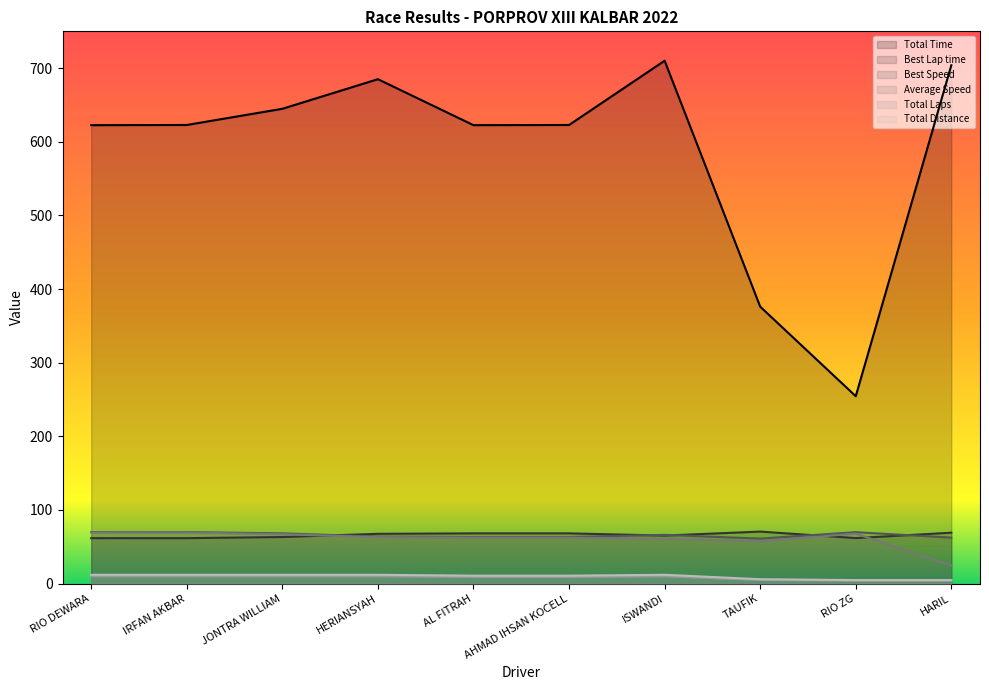

What is the total value across all series at IRFAN AKBAR?

845.9